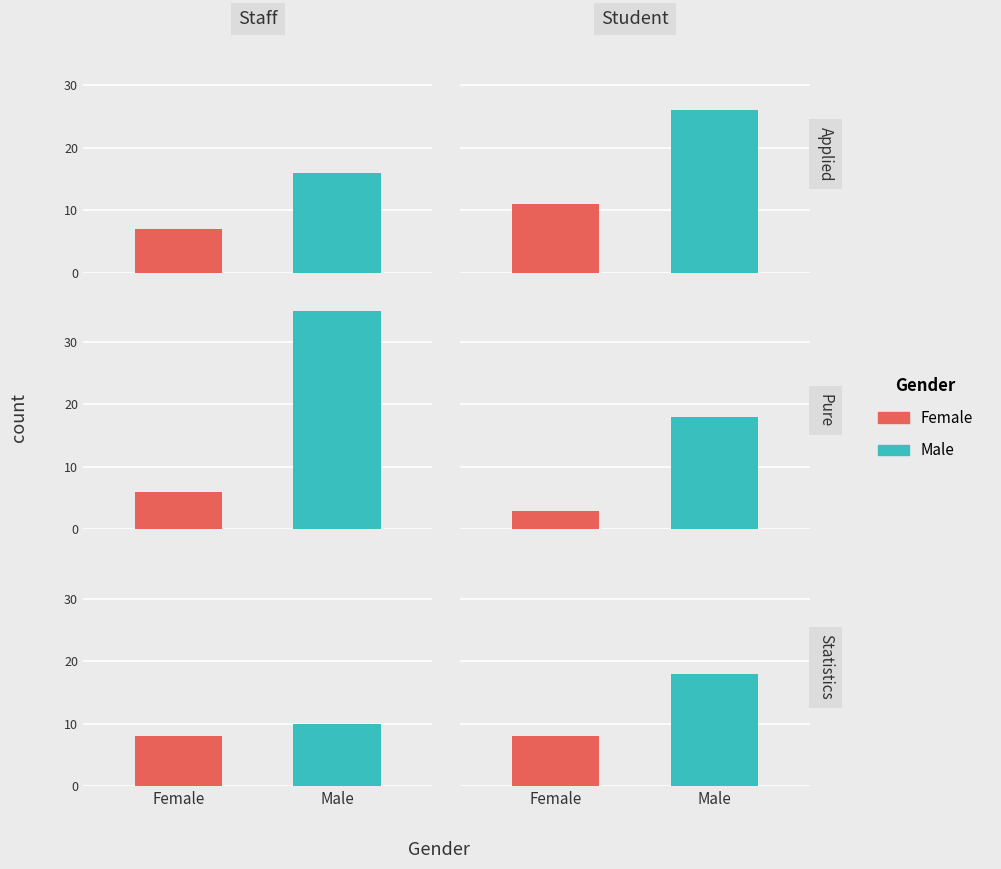

How many data points in Male are less than 18?

2